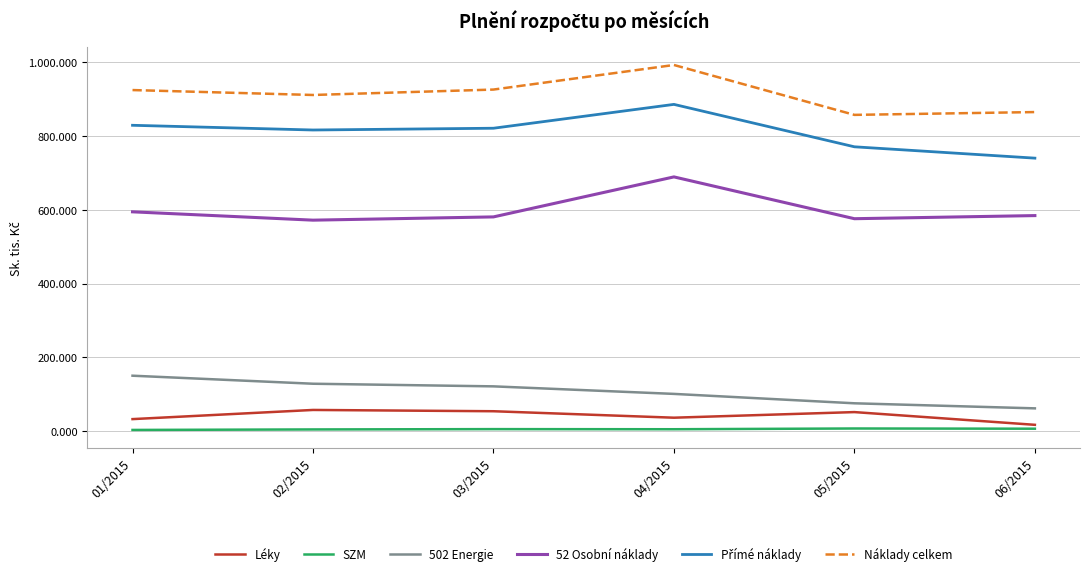

In Léky, how many points are higher than both neighbors (excluding endpoints)?

2